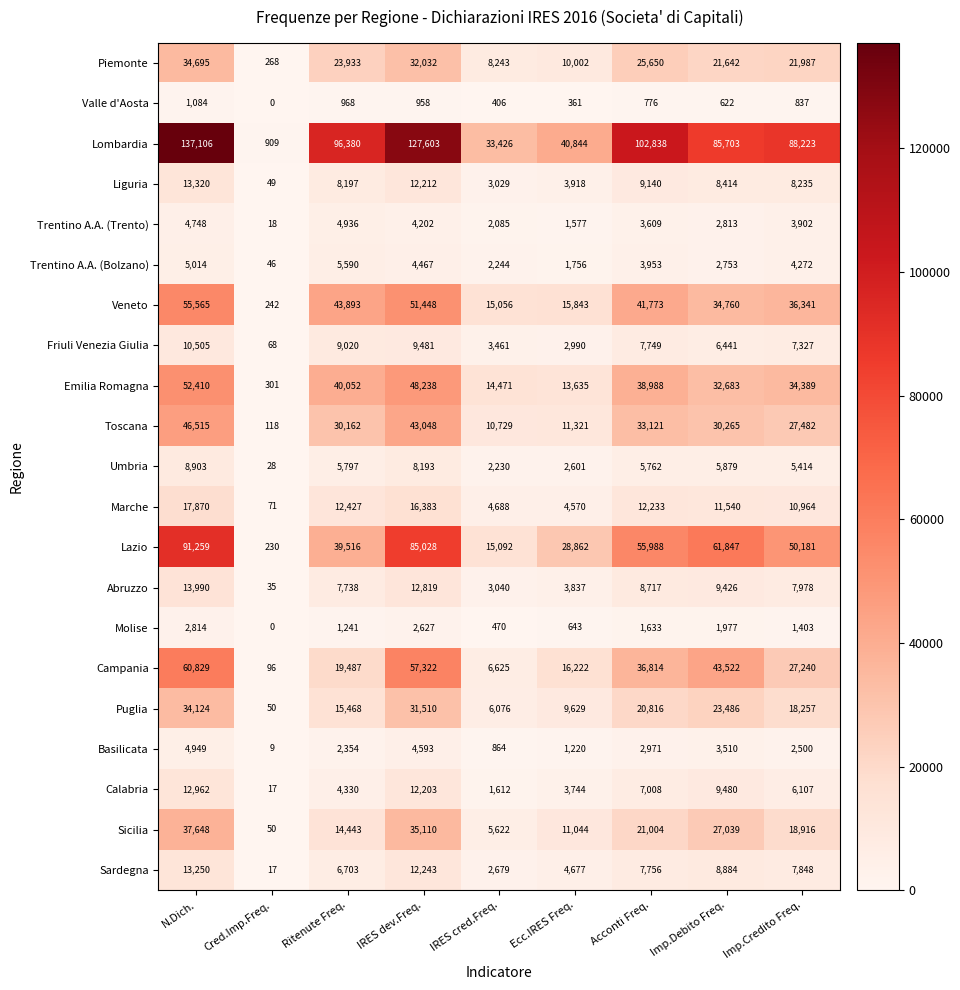

At how many categories does at least one series exceed 2939?

8